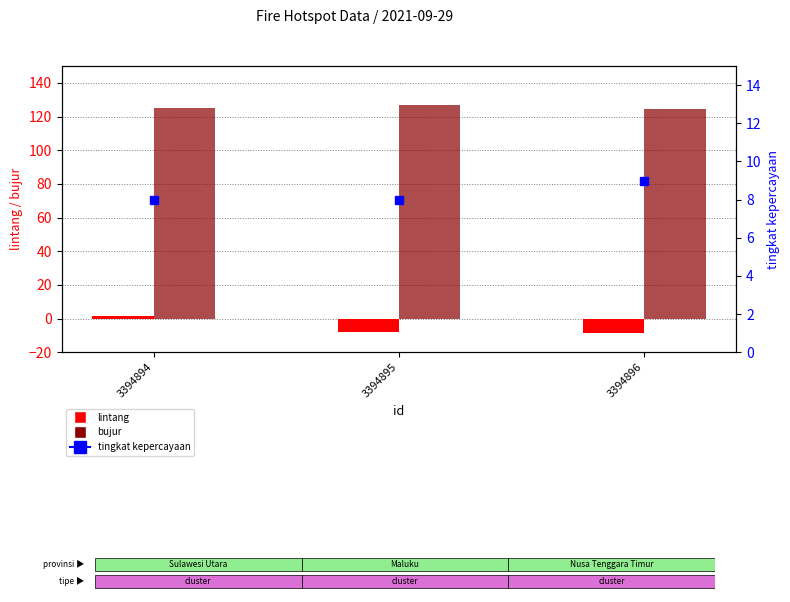

Rank the categories by bujur value from lowest to highest.

3394896, 3394894, 3394895